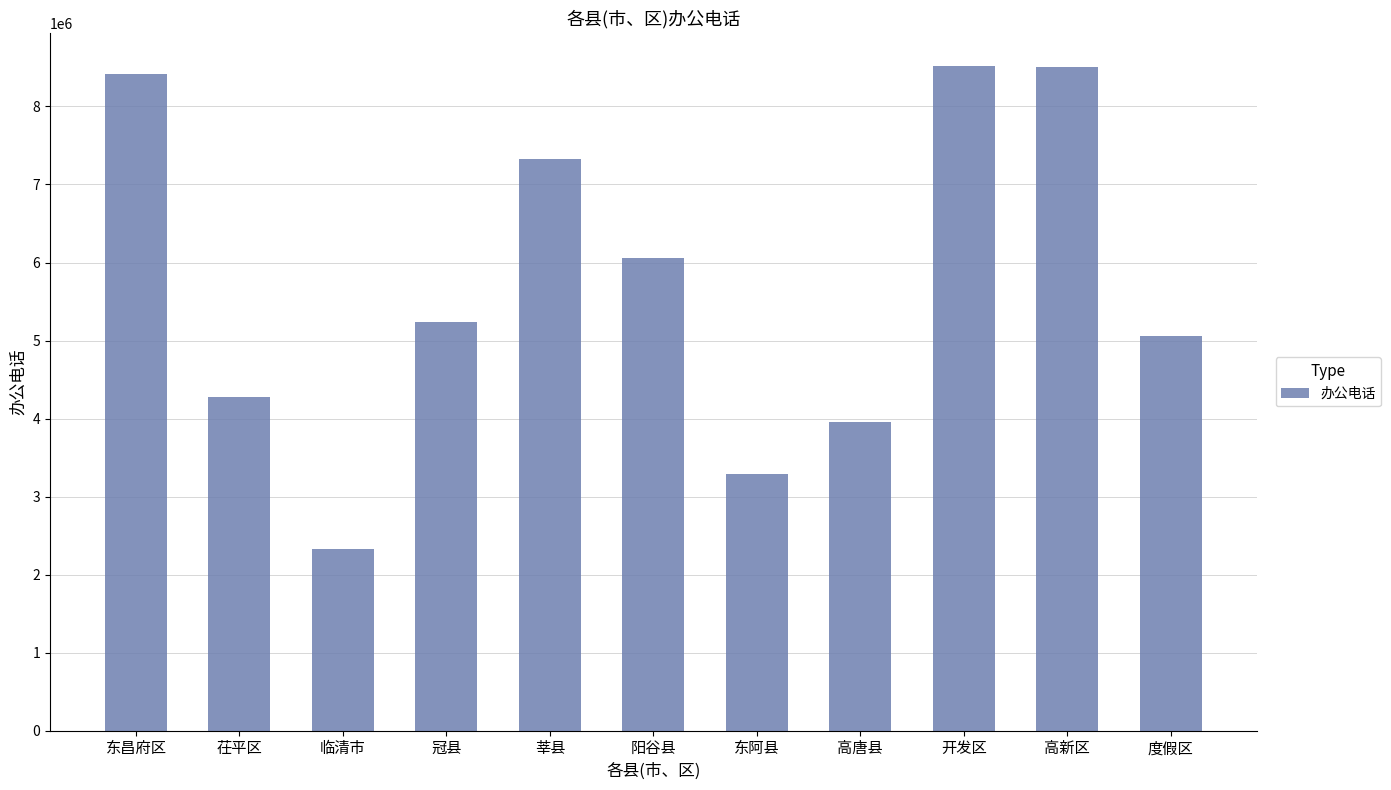

Between 高新区 and 临清市, which is larger?

高新区